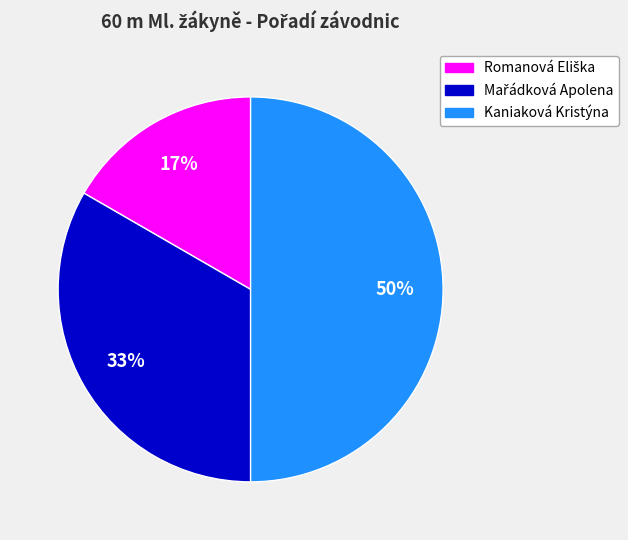

What is the largest slice in the pie chart?

Kaniaková Kristýna